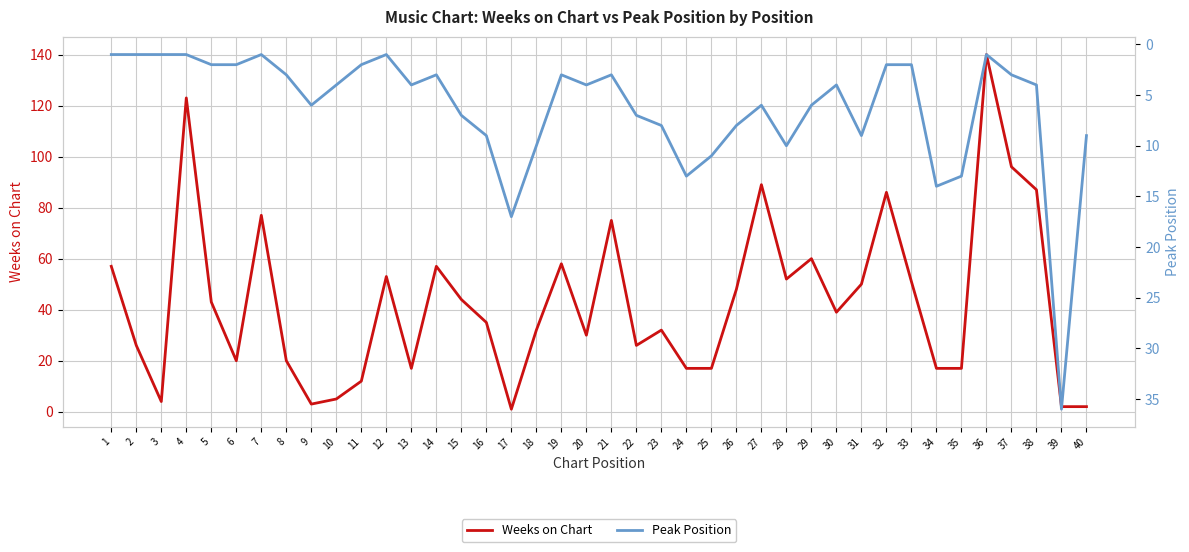

Reading left to right, extract all data points from this chart.

Weeks on Chart: 57	26	4	123	43	20	77	20	3	5	12	53	17	57	44	35	1	32	58	30	75	26	32	17	17	48	89	52	60	39	50	86	51	17	17	140	96	87	2	2
Peak Position: 1	1	1	1	2	2	1	3	6	4	2	1	4	3	7	9	17	10	3	4	3	7	8	13	11	8	6	10	6	4	9	2	2	14	13	1	3	4	36	9